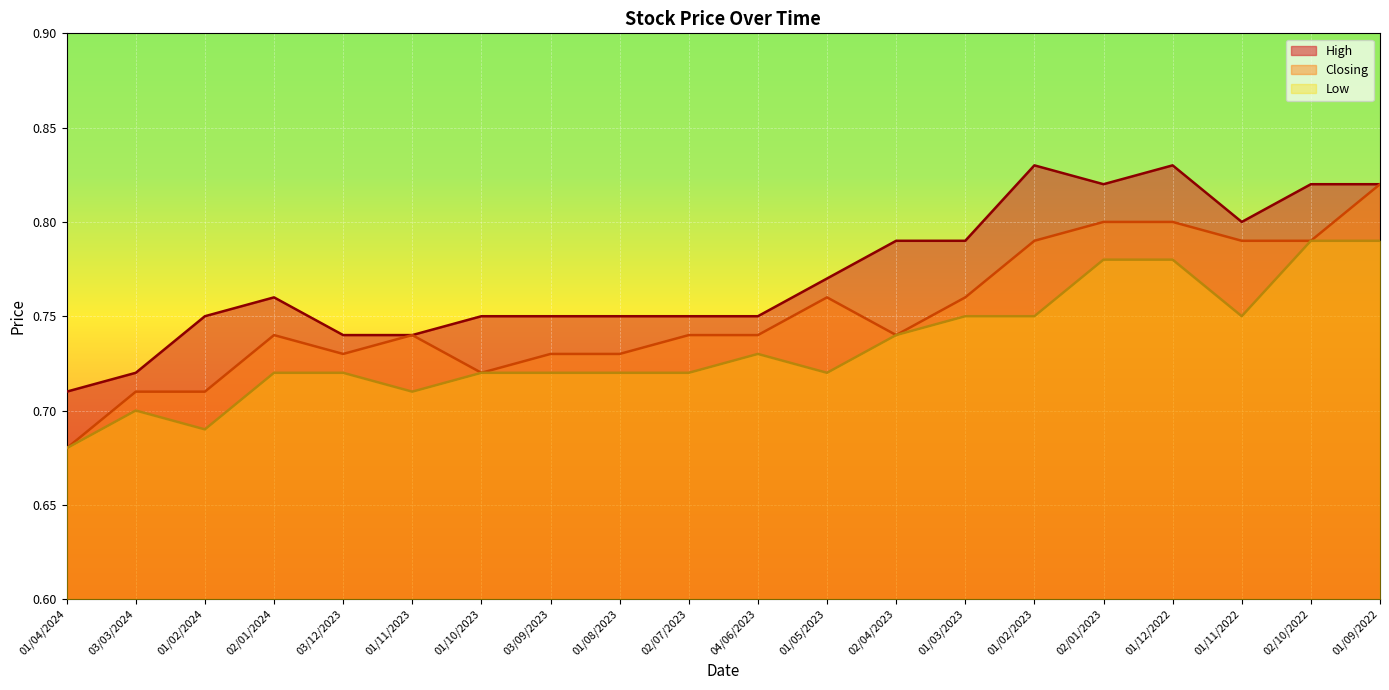

What is the smallest value displayed?

0.7